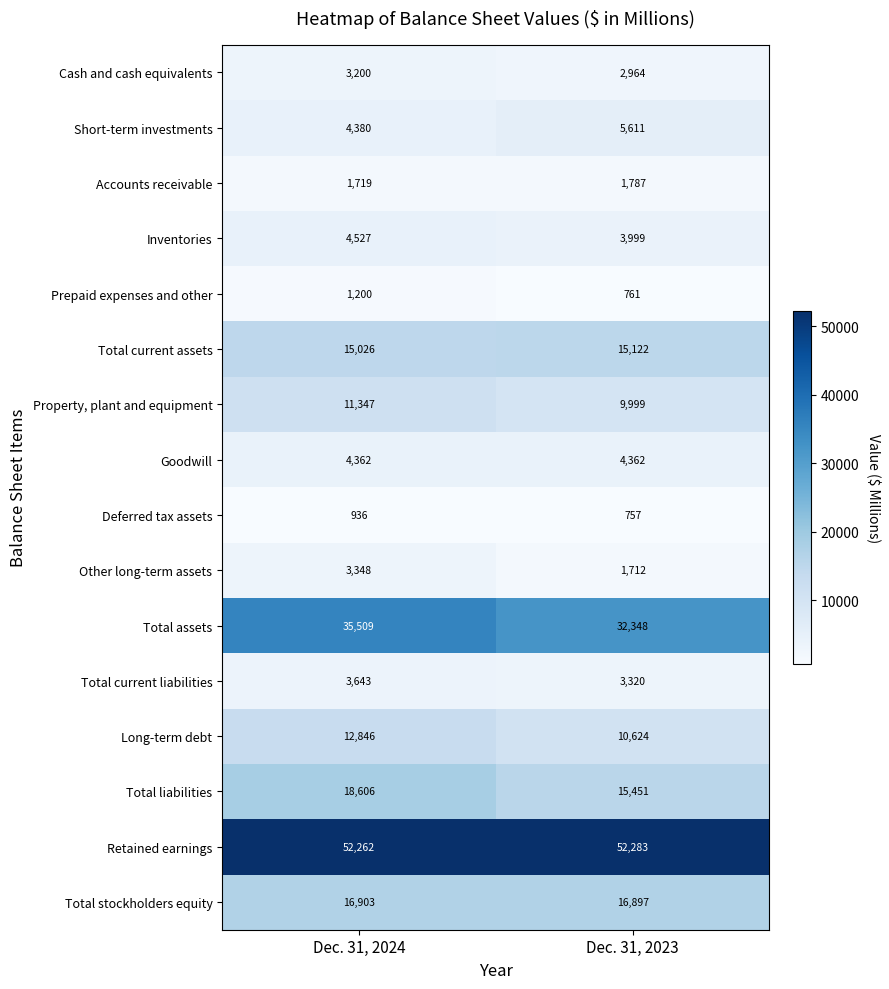

What is the spread (max minus min) of values at Dec. 31, 2024?

51326